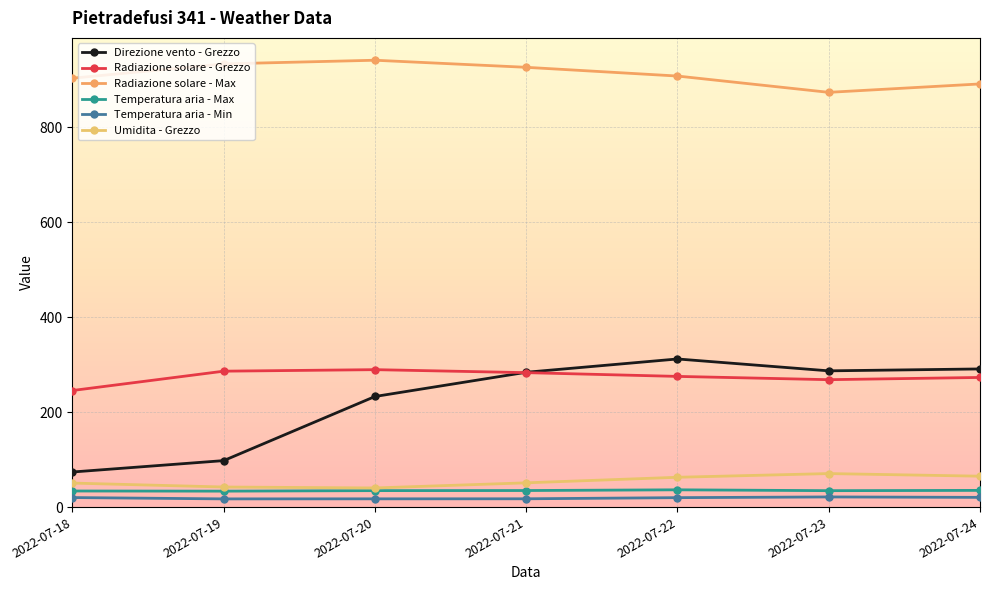

Rank the series at 2022-07-19 from lowest to highest value.

Temperatura aria - Min, Temperatura aria - Max, Umidita - Grezzo, Direzione vento - Grezzo, Radiazione solare - Grezzo, Radiazione solare - Max